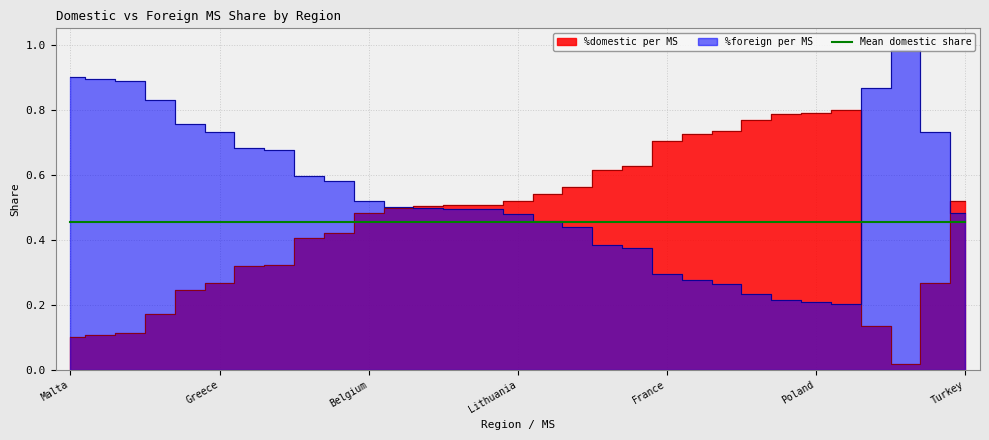

After their last crossing, which series has the higher values: %foreign per MS or %domestic per MS?

%domestic per MS